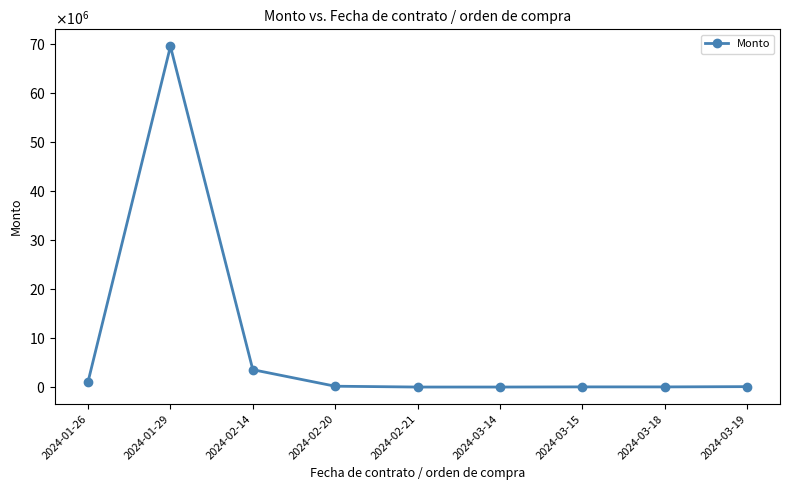

The value at 2024-01-29 is 42255175.3. True or false?

False